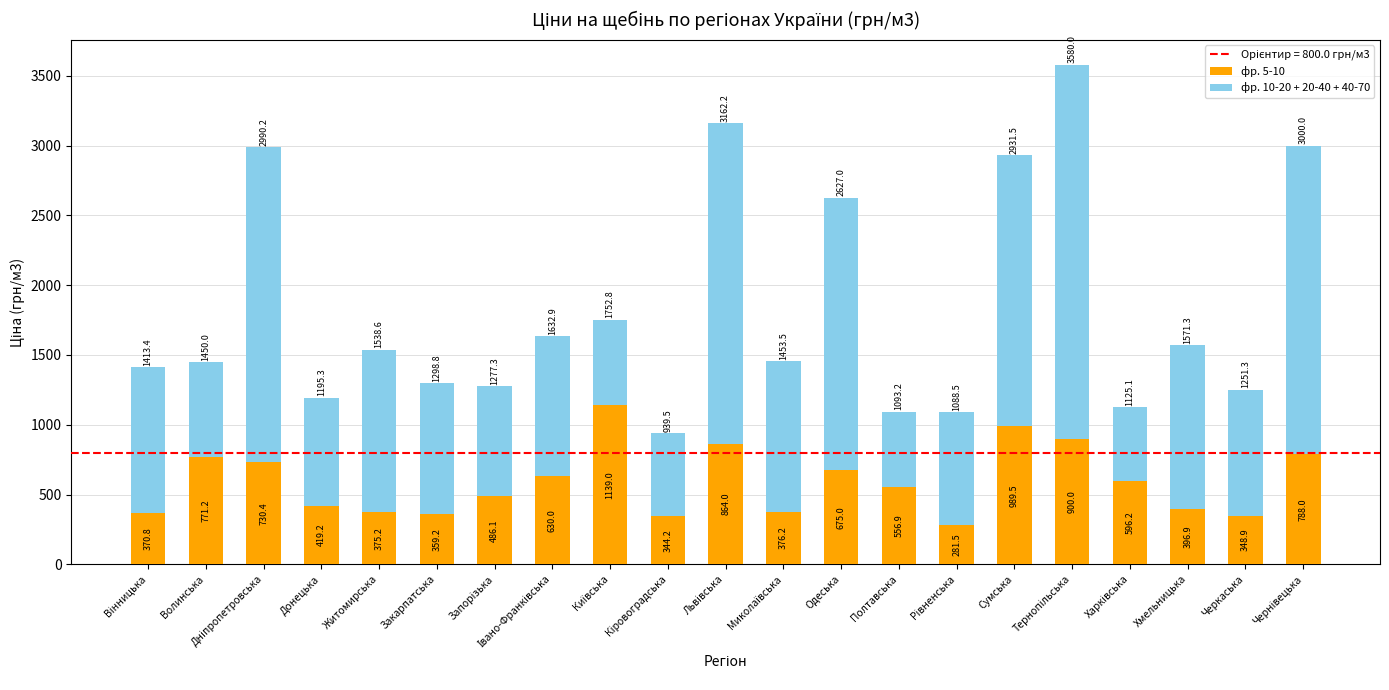

What is the difference between the maximum and minimum values in the фр. 5-10 series?

857.5